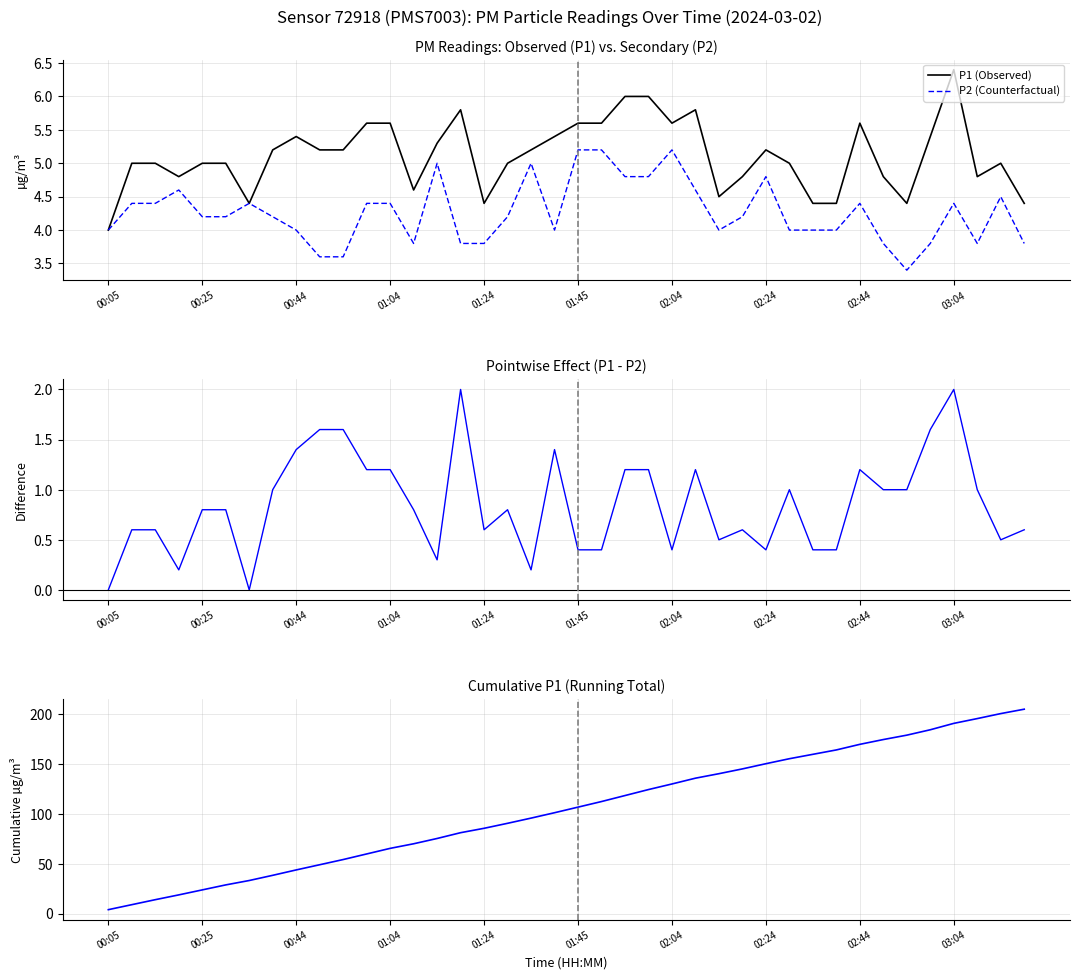

The P2 (Counterfactual) series shows 1.6 at 02:44. True or false?

False